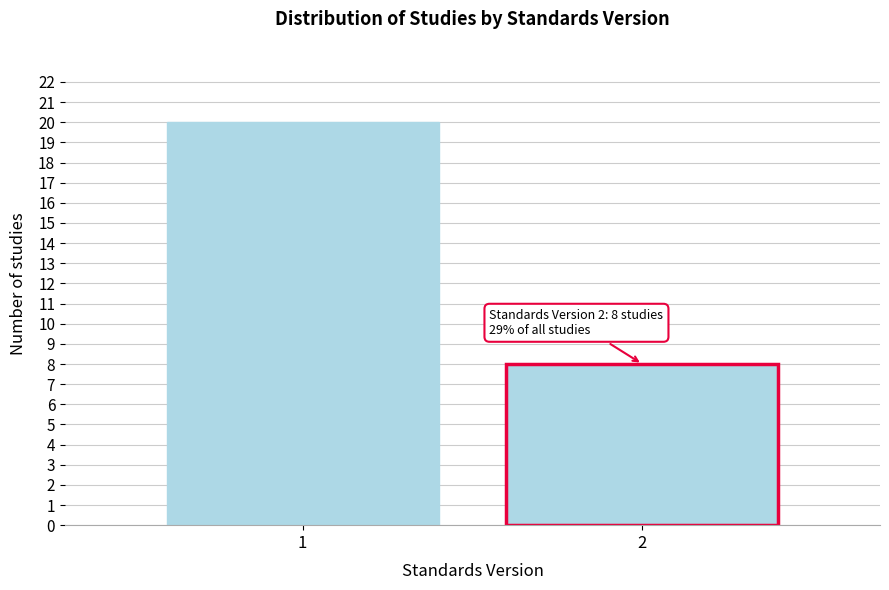

Reading left to right, transcribe all the data shown in this chart.

1=20	2=8